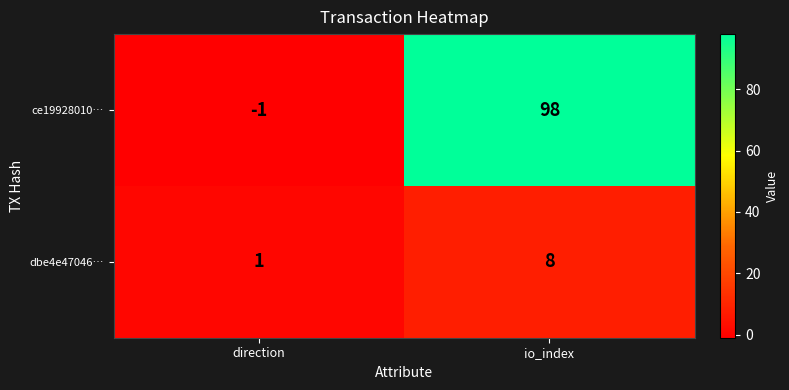

Which series has the largest total across all categories?

ce19928010…